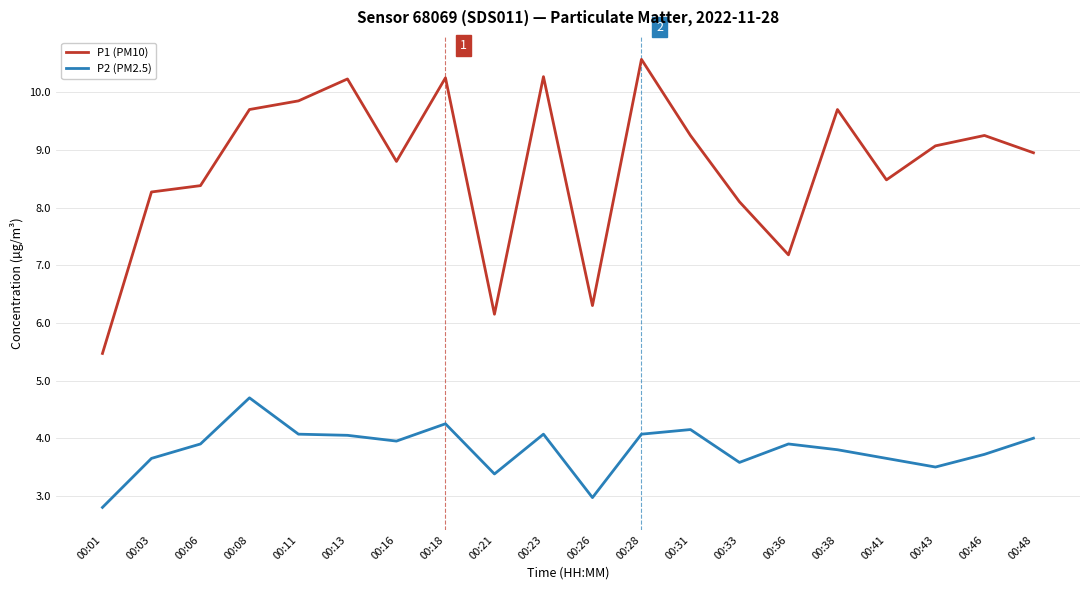

True or false: P1 (PM10) and P2 (PM2.5) intersect in this chart.

False